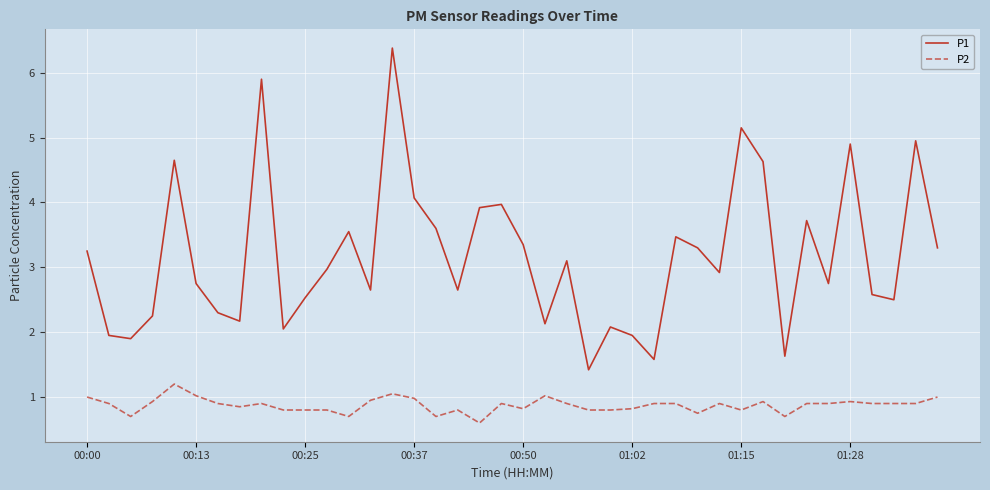

Which series has the widest spread of values?

P1